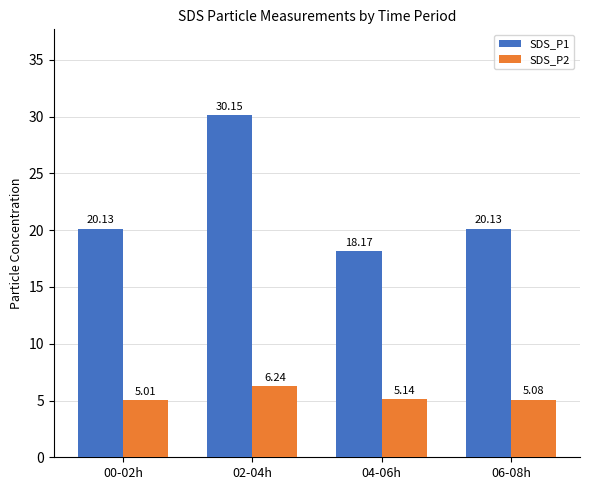

What is the approximate value of SDS_P1 at 06-08h?

20.1